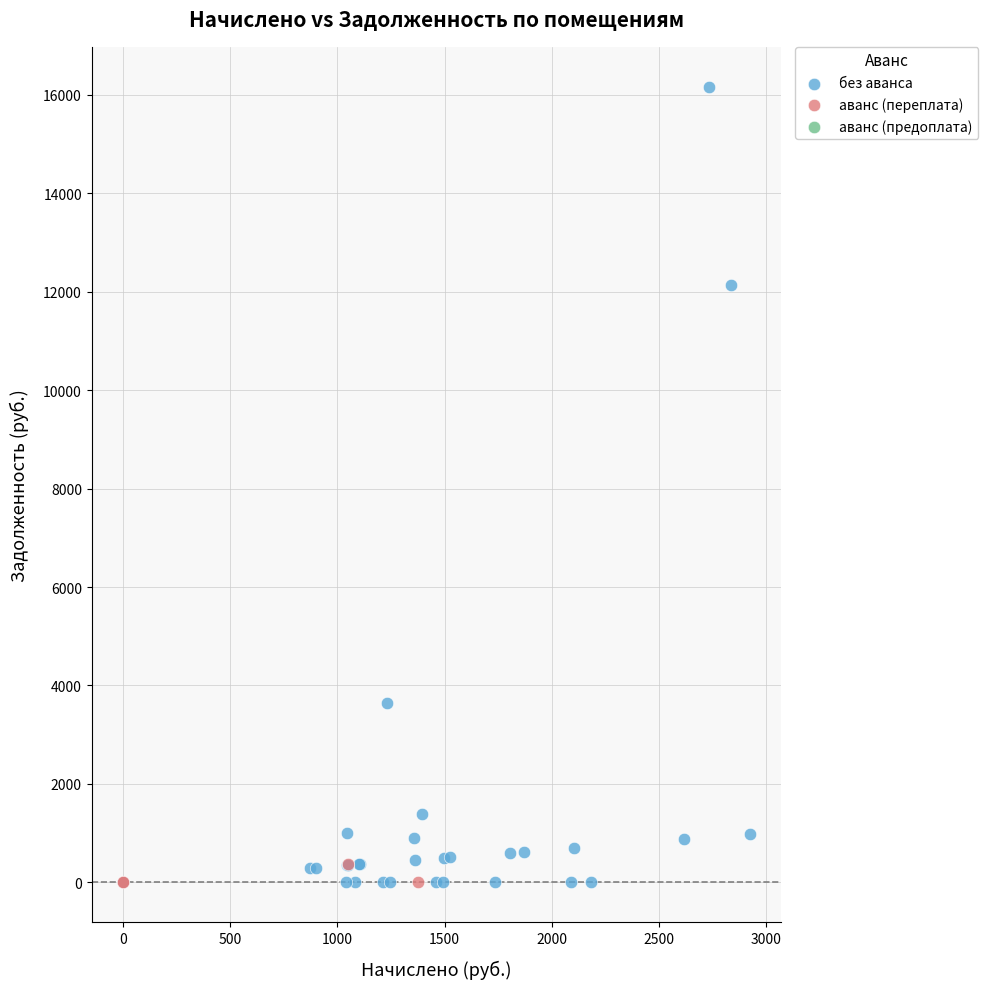

Which series reaches the maximum Y coordinate?

без аванса